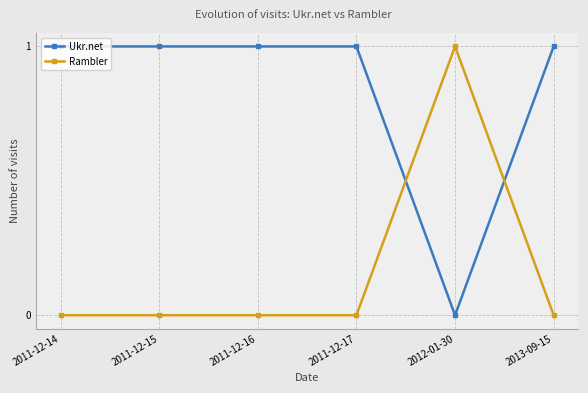

Which category has the highest value in the Rambler series?

2012-01-30